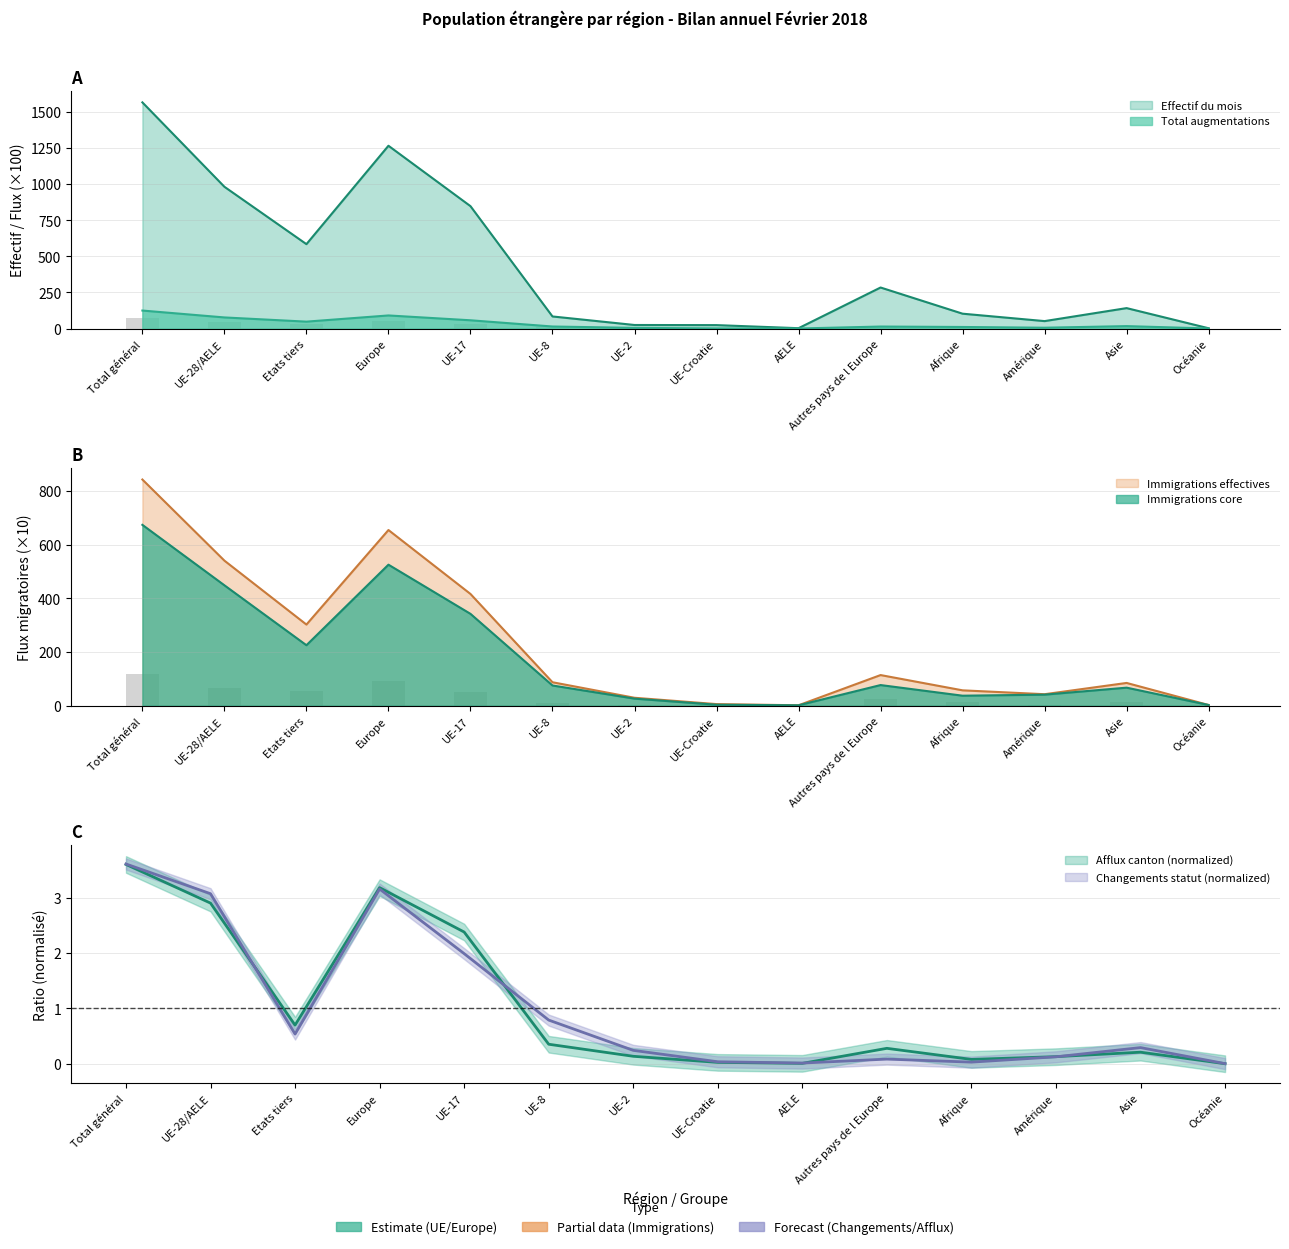

Which label corresponds to the smallest value in the chart?

Océanie